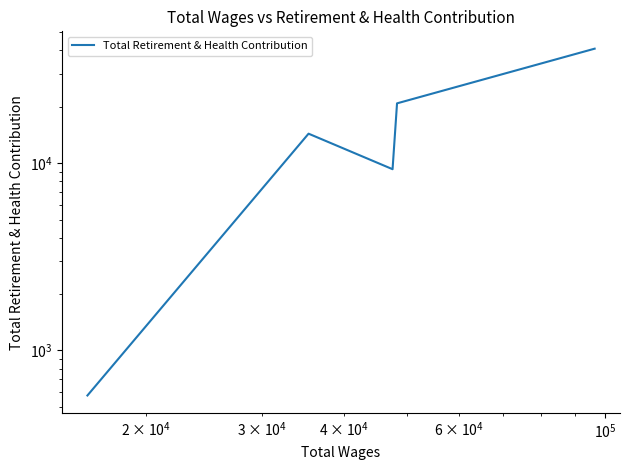

What is the average value?

17201